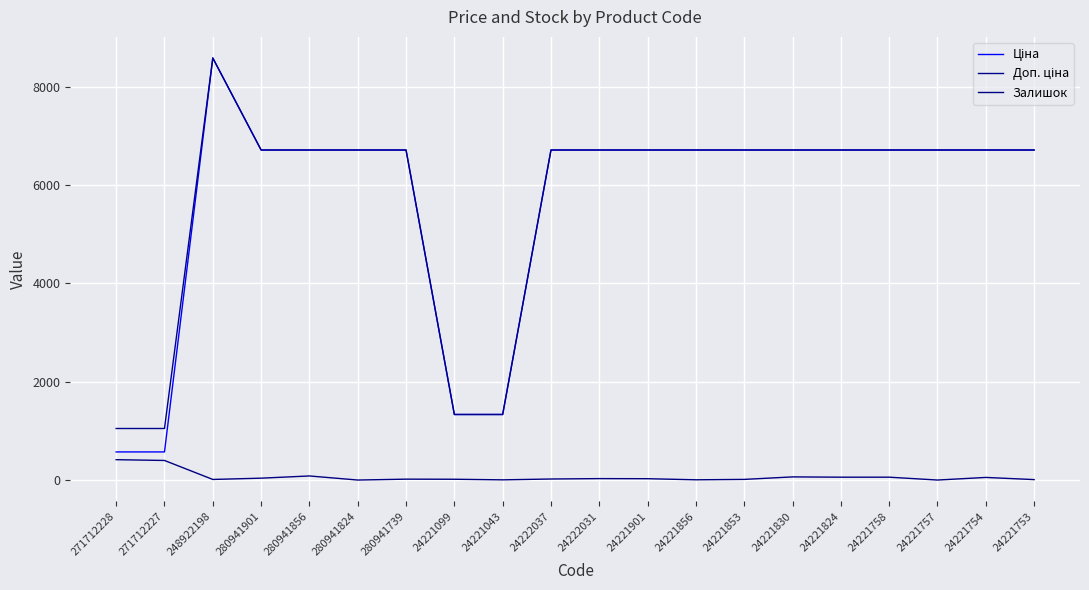

How many lines are shown in the chart?

3